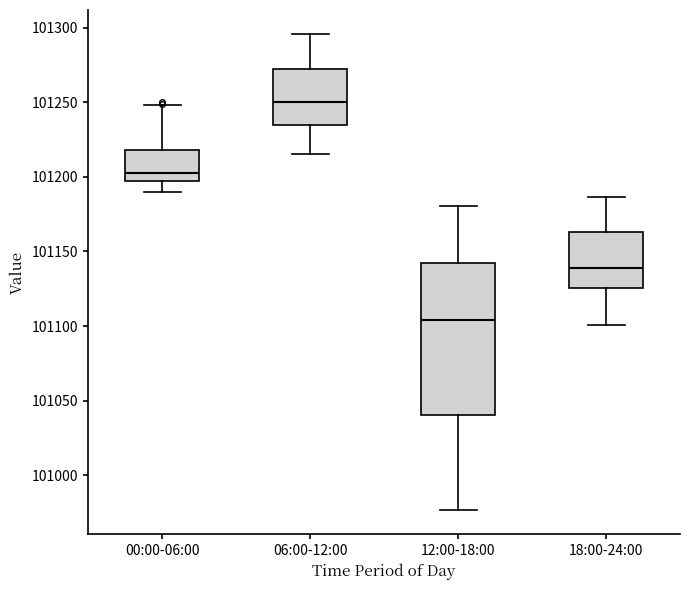

Comparing the boxes themselves (not the whiskers), which one is the tallest?

12:00-18:00